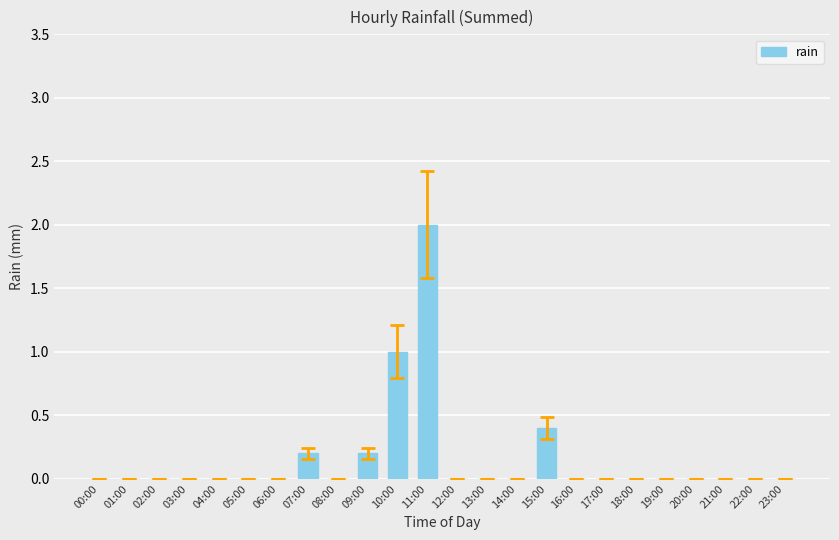

What is the change in value from 15:00 to 17:00?

-0.4